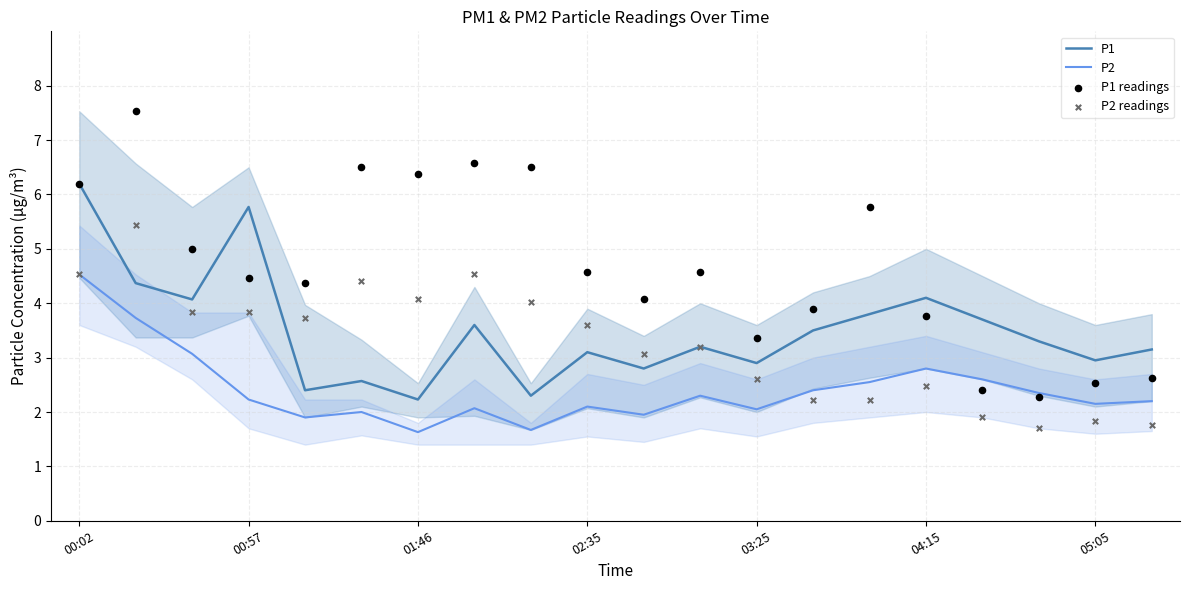

Which series has the widest spread of Y values?

P1 readings